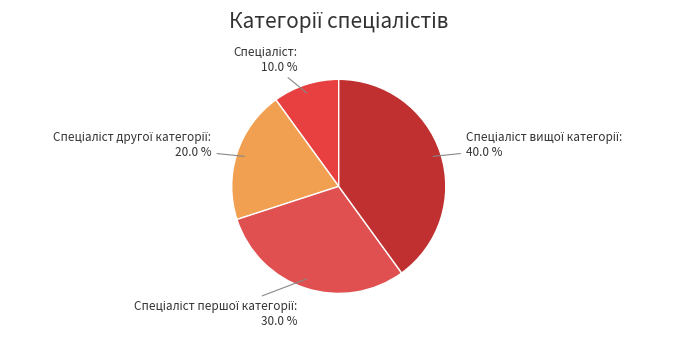

Is there a majority slice in this chart?

No